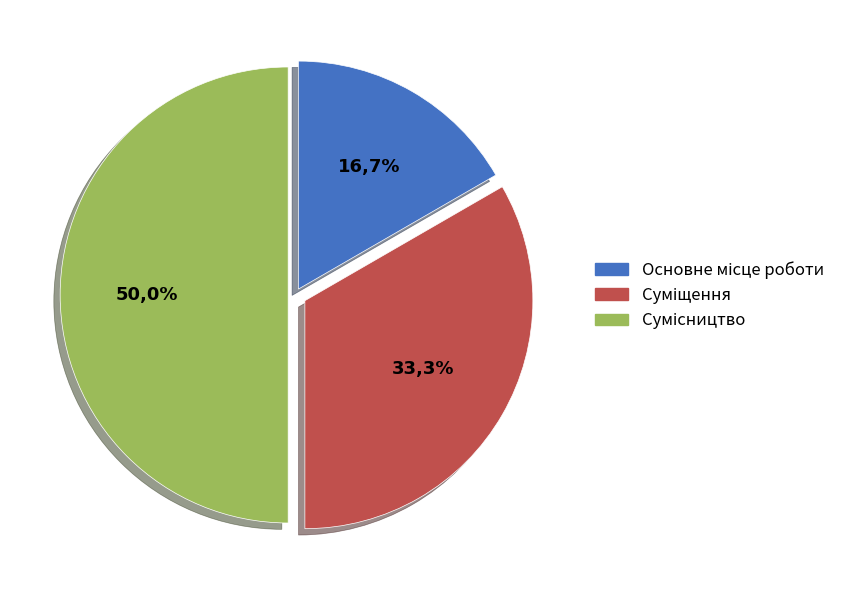

How many segments does this pie chart have?

3